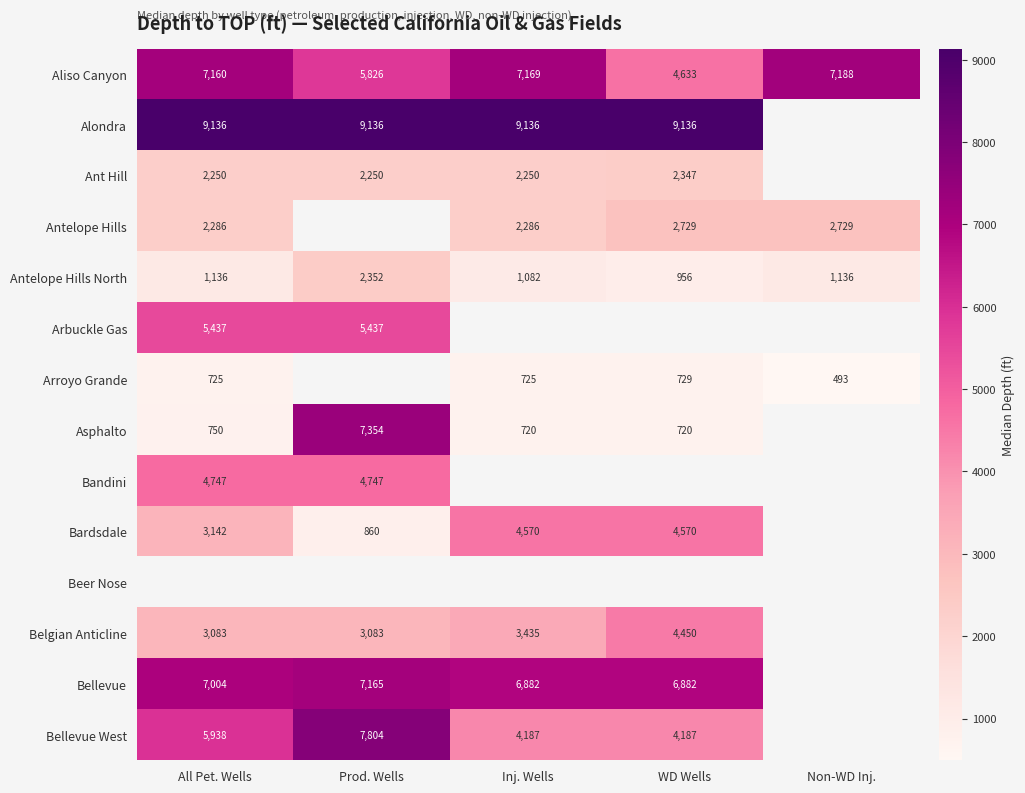

What is the minimum value shown in the chart?

493.0